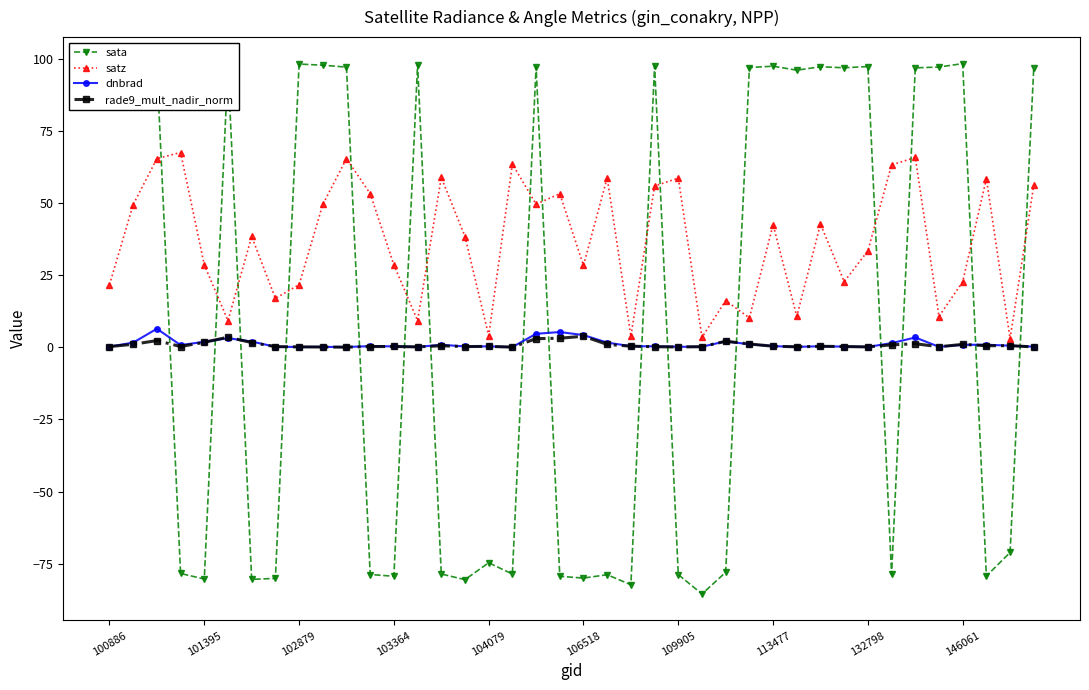

True or false: satz has more than 0 points higher than both neighbors.

True